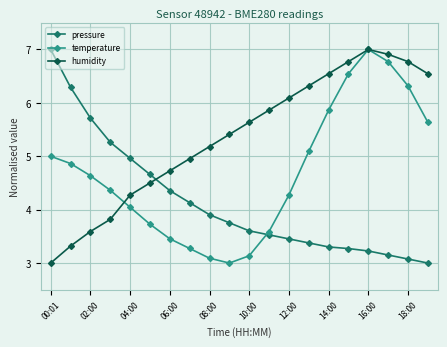

Which series has the largest total across all categories?

humidity